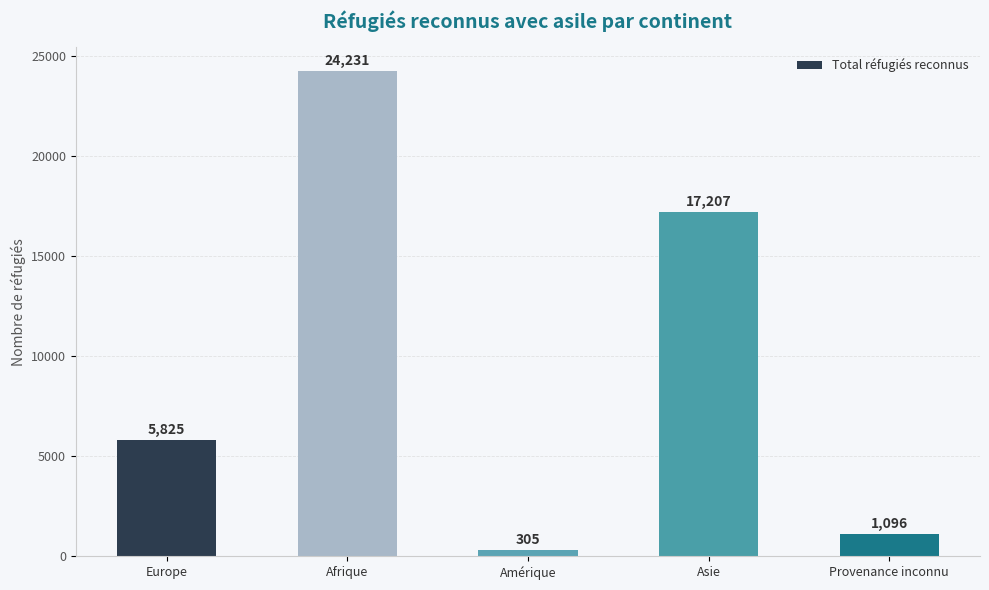

What is the difference between the values at Amérique and Afrique?

23926